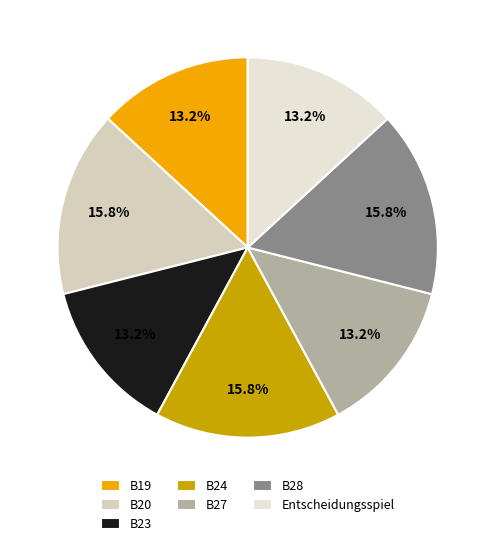

To the nearest percent, what is the combined percentage of B19 and B28?

29%